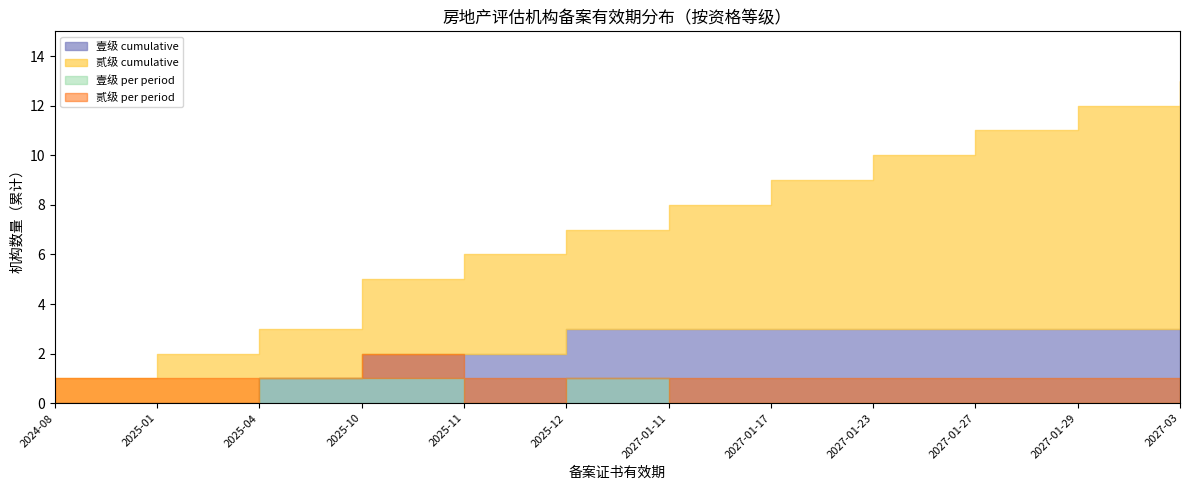

What is the label of the 8th point from the right?

2025-11